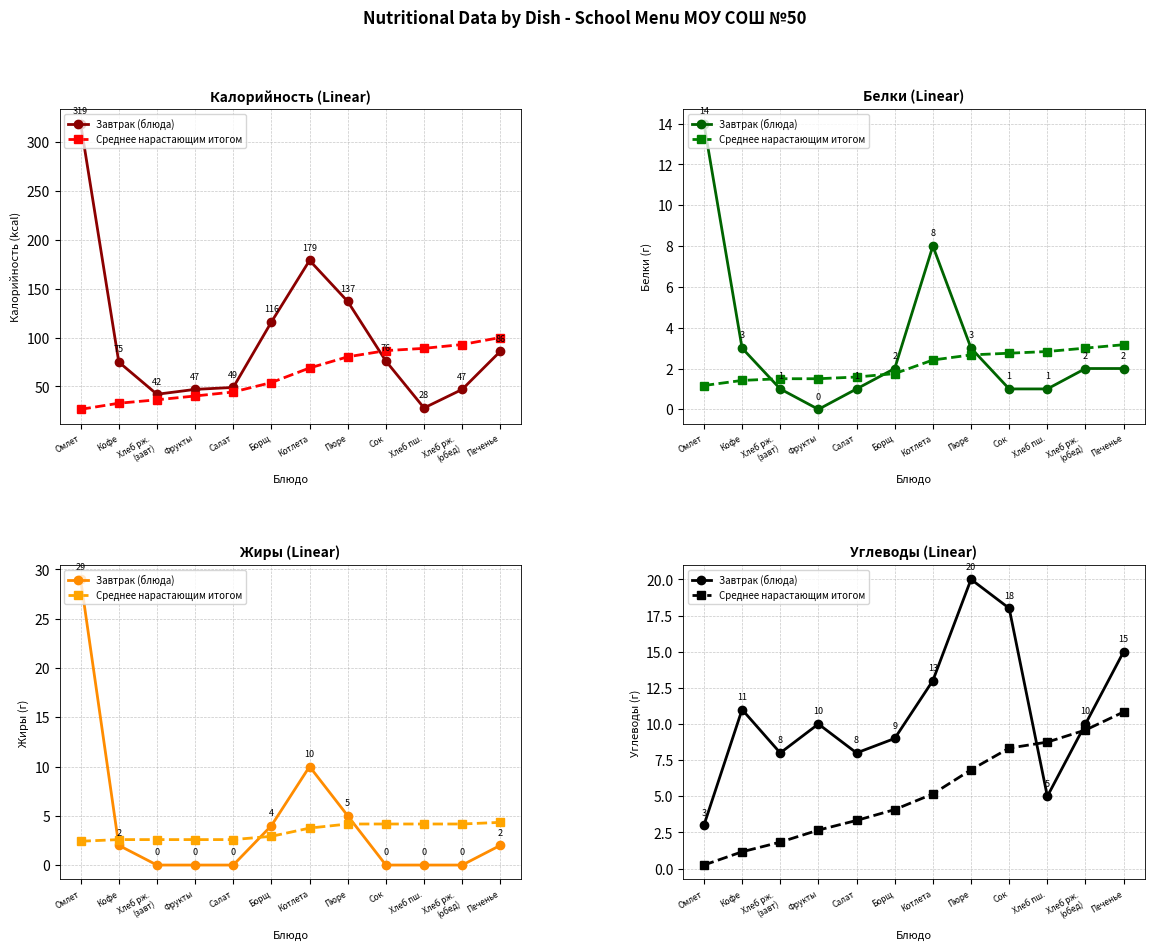

What is the average value of the Среднее нарастающим итогом series?

5.2